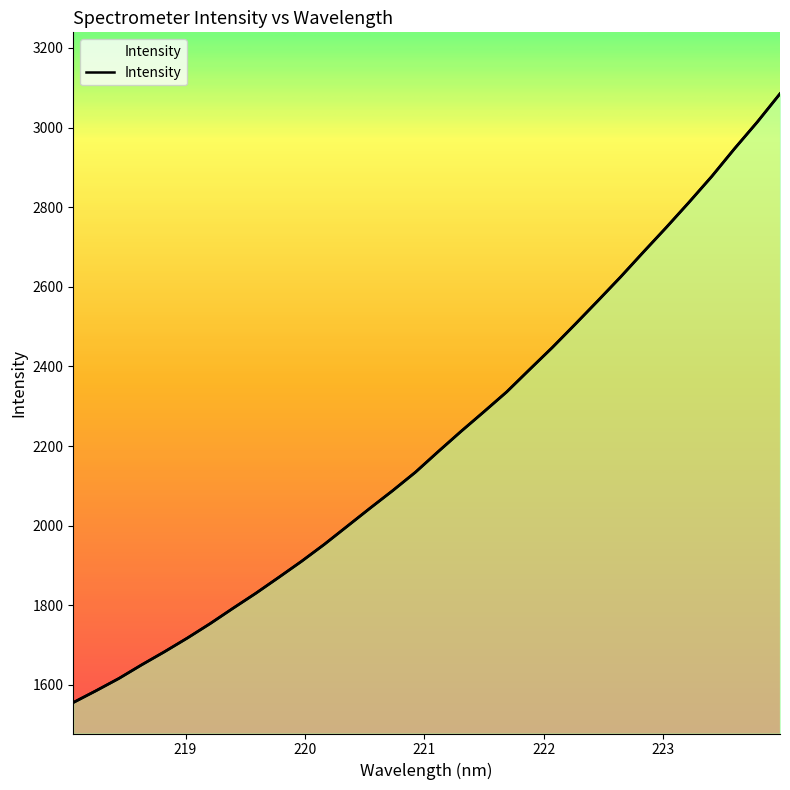

How many distinct data groups are displayed?

1